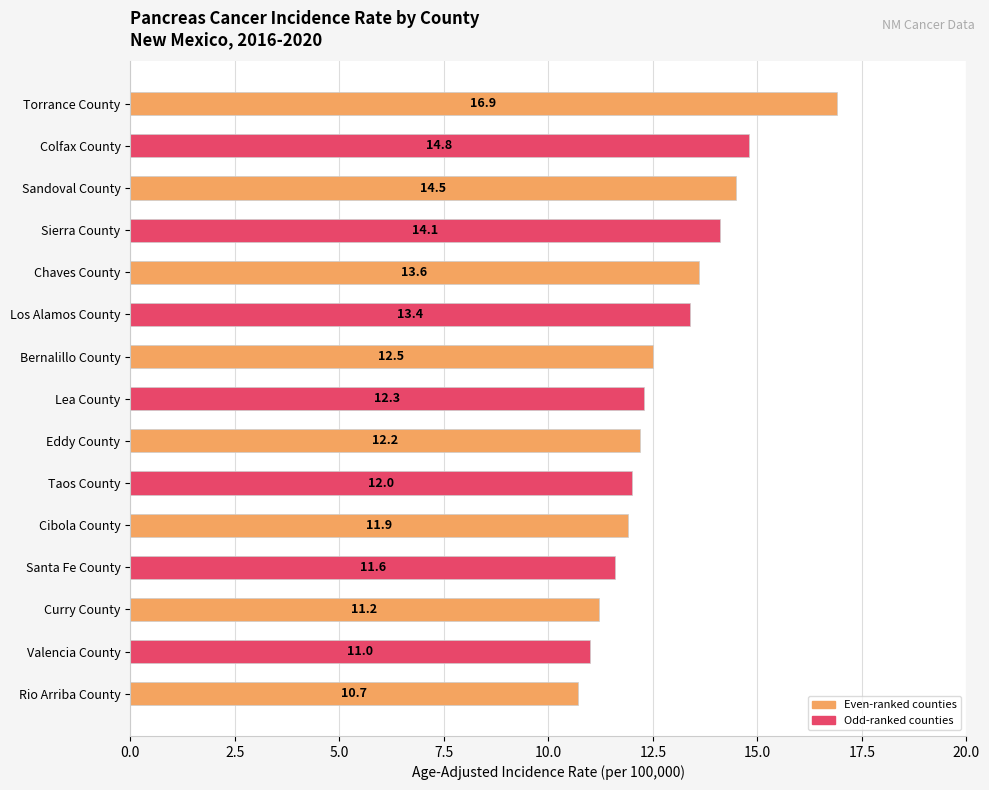

Are the bars grouped side by side (vs. stacked)?

No